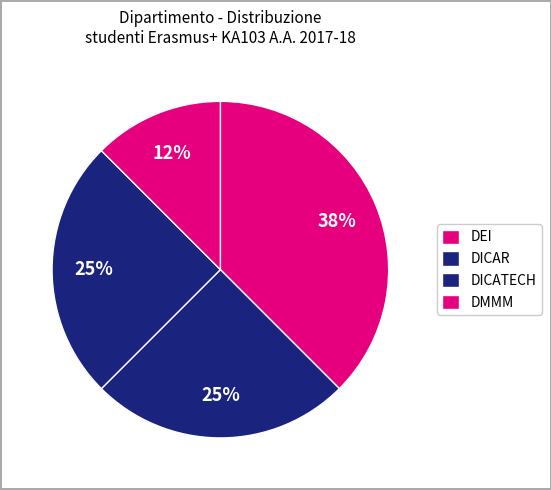

To the nearest percent, what portion does DICAR represent?

25%